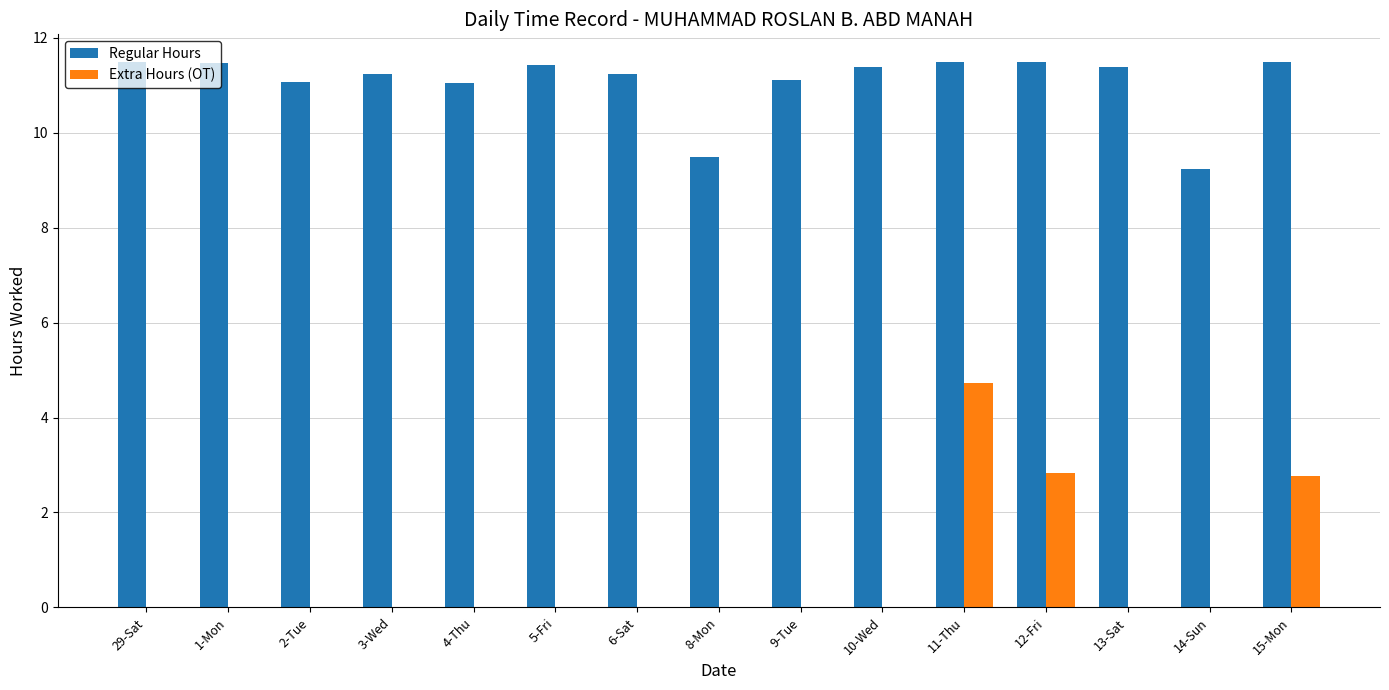

The value of Extra Hours (OT) at 10-Wed is -2.4. True or false?

False